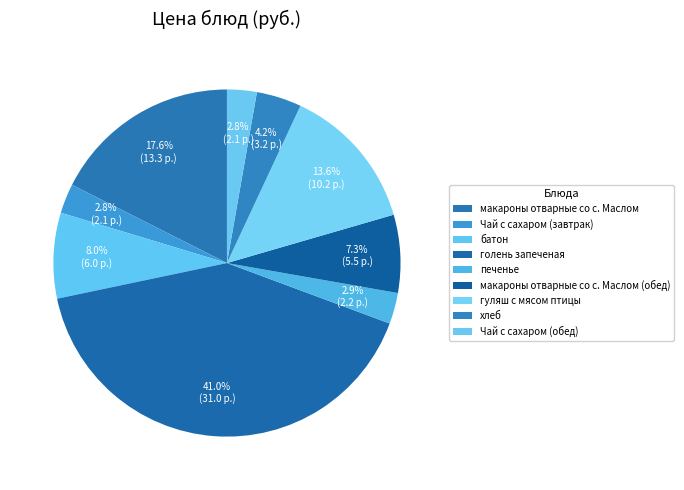

True or false: Чай с сахаром (завтрак) accounts for 3% of the total.

True